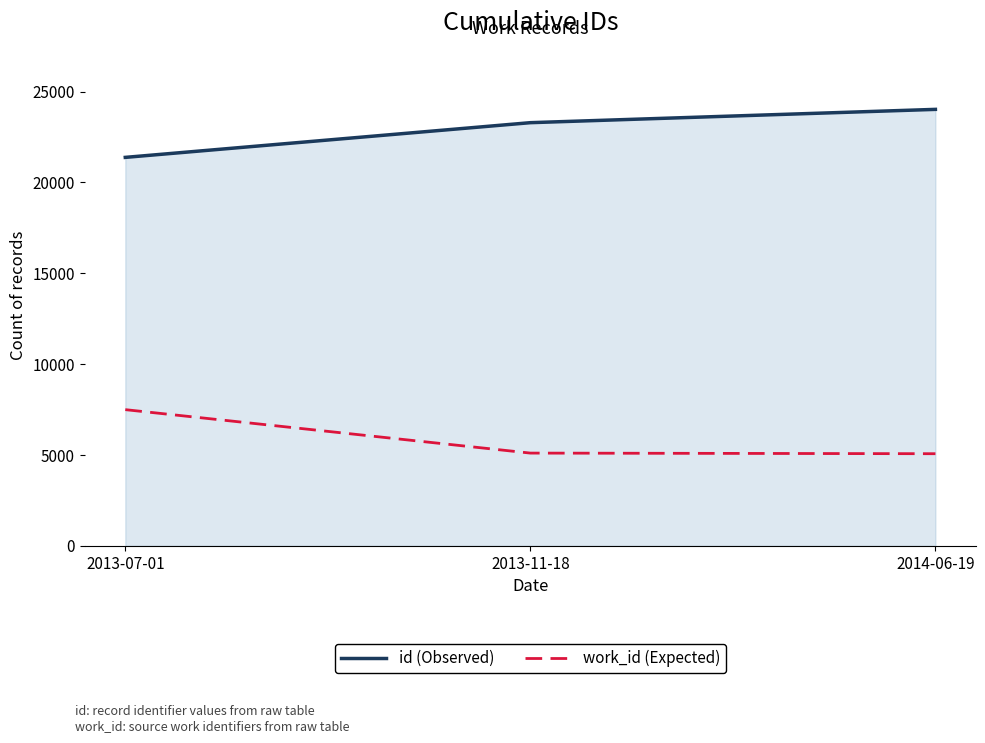

Is it true that work_id (Expected) equals 8516 at 2013-11-18?

False